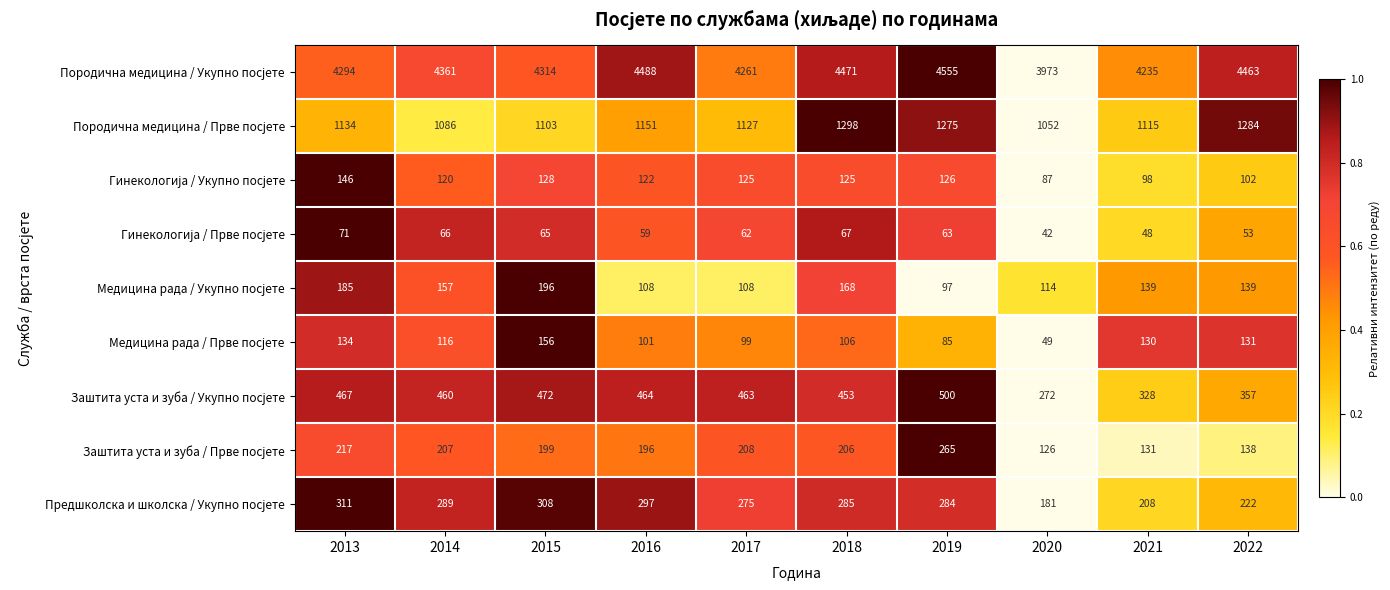

How many data points does each series have?

10